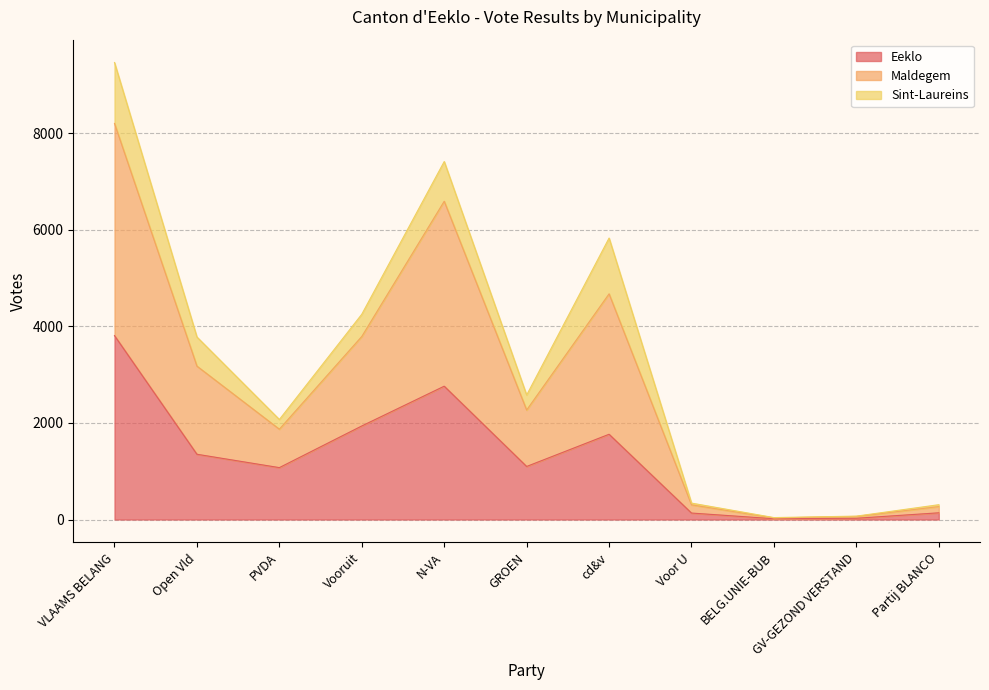

The Eeklo series shows 3810 at VLAAMS BELANG. True or false?

True